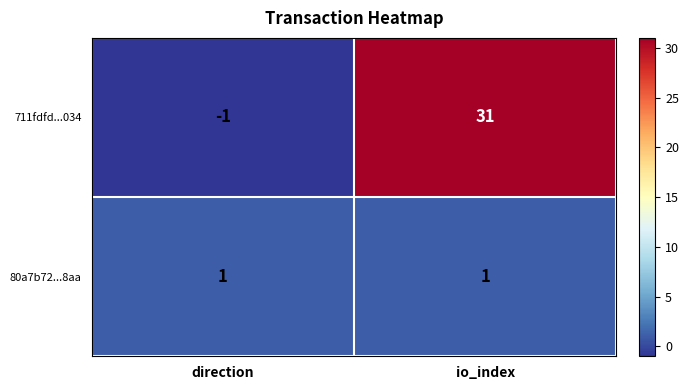

What is the total value across all series at io_index?

32